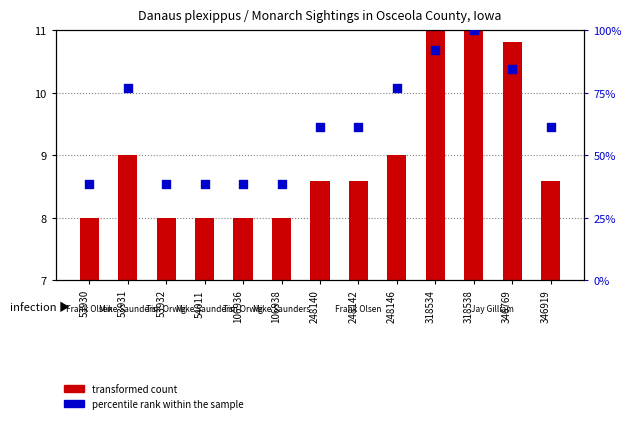

At which category is the sum across all series the highest?

318538